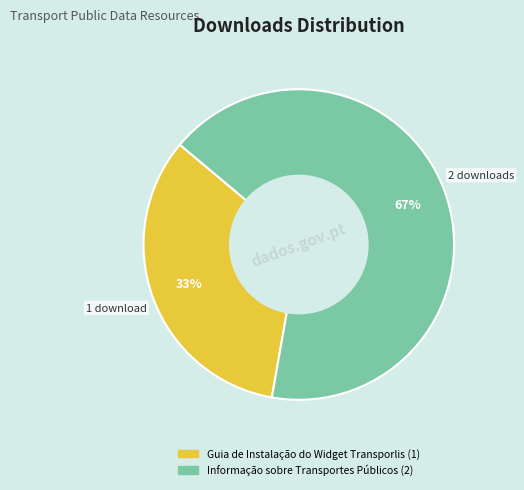

Which slice represents more than half of the pie?

Informação sobre Transportes Públicos